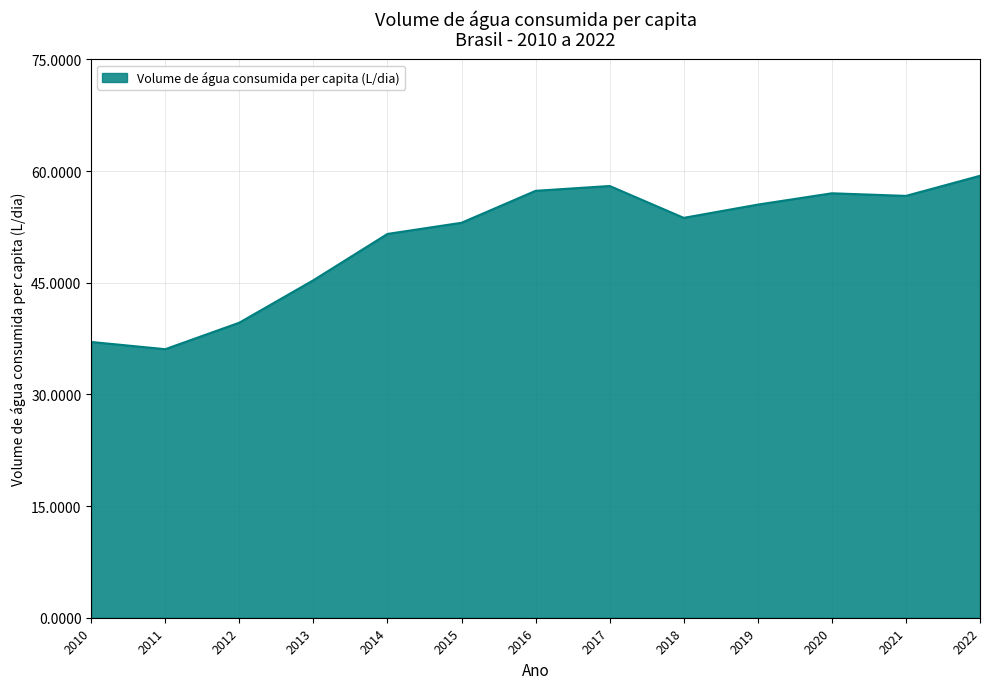

What is the difference between the values at 2017 and 2012?

18.4